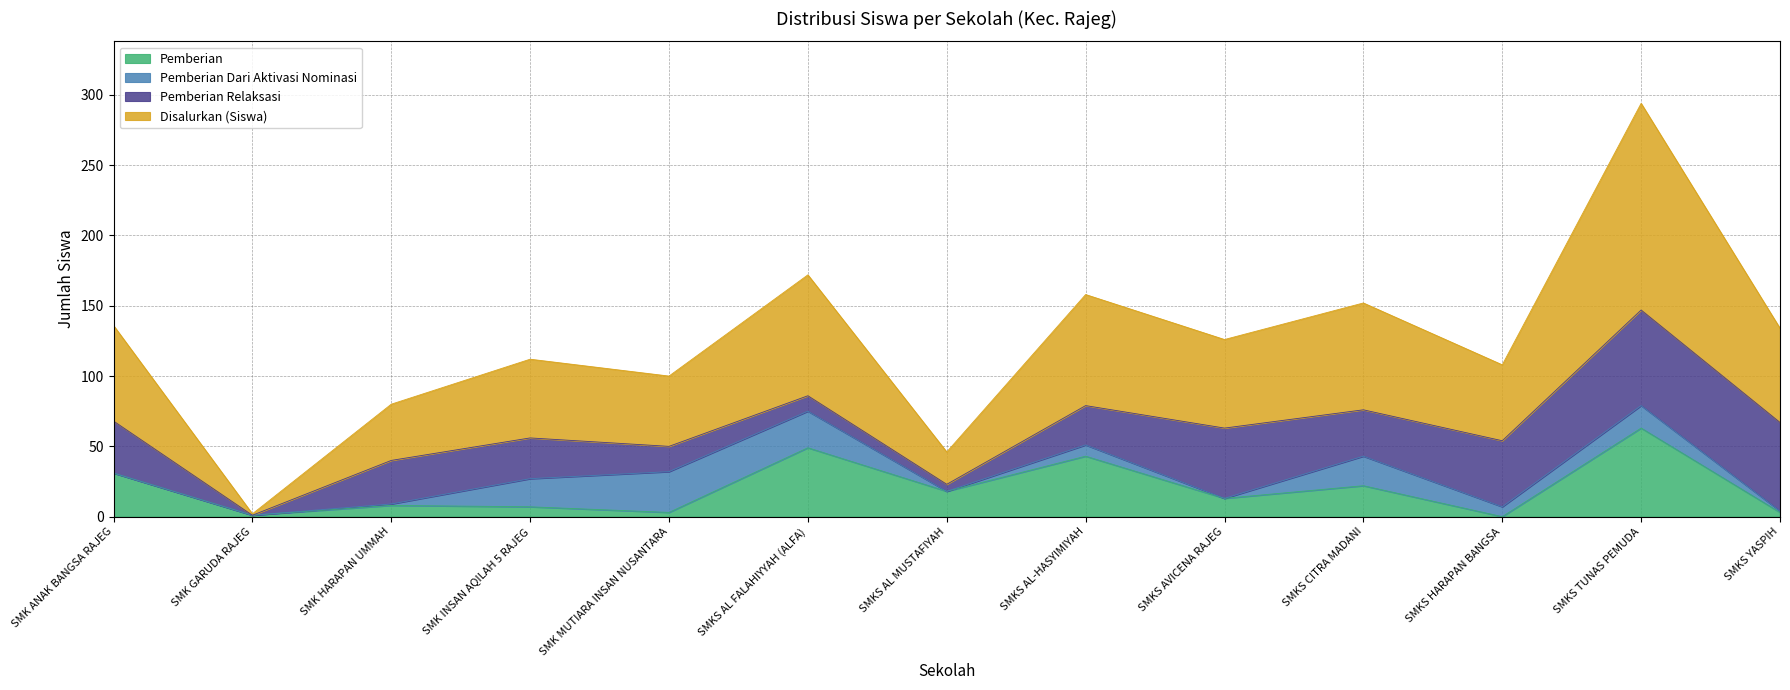

What are all the series names shown in the legend?

Pemberian, Pemberian Dari Aktivasi Nominasi, Pemberian Relaksasi, Disalurkan (Siswa)